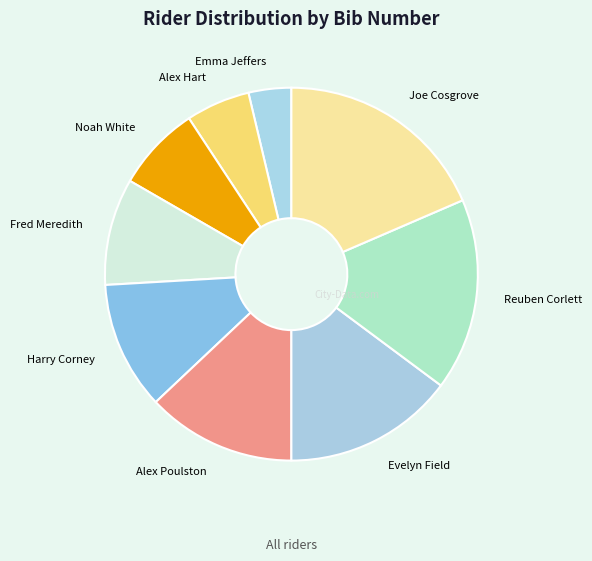

True or false: Evelyn Field accounts for 15% of the total.

True